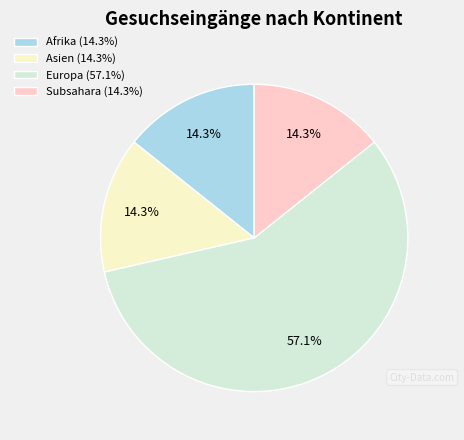

Is Europa (57.1%) the majority of the pie?

Yes